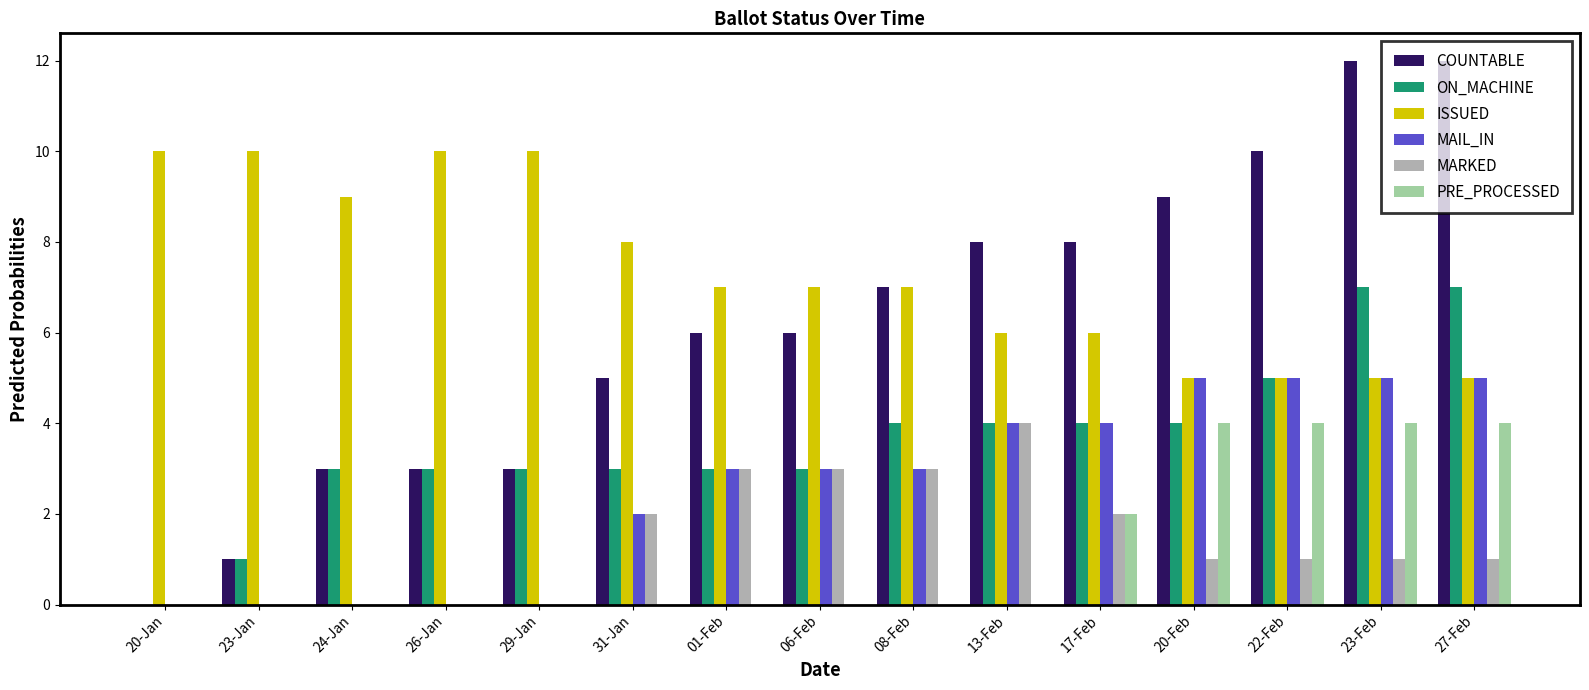

How many values in COUNTABLE are above zero?

14